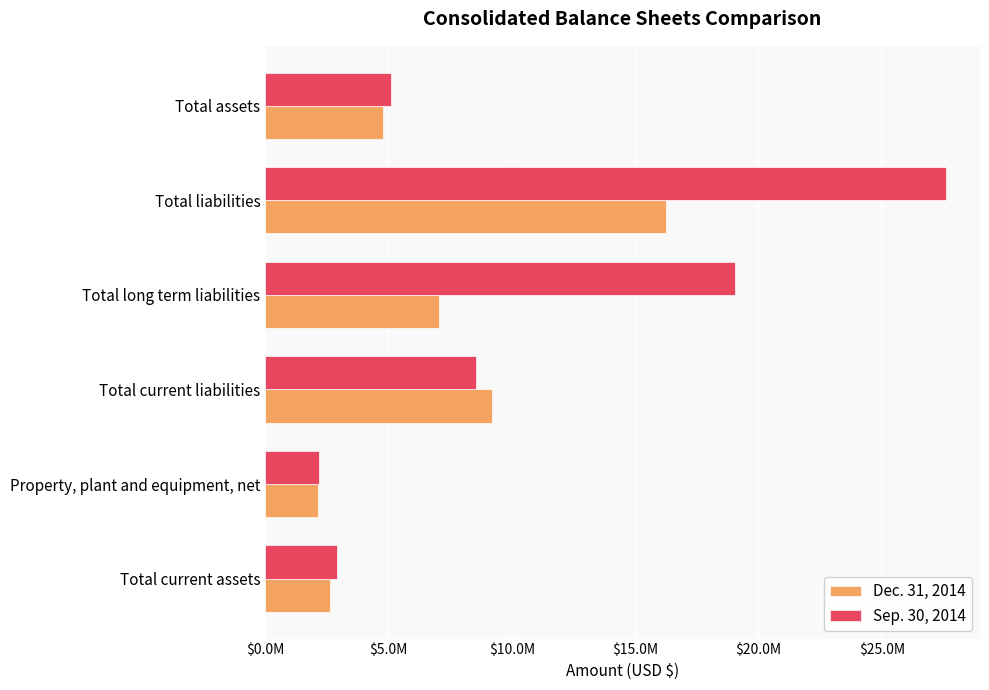

What are all the series names shown in the legend?

Dec. 31, 2014, Sep. 30, 2014